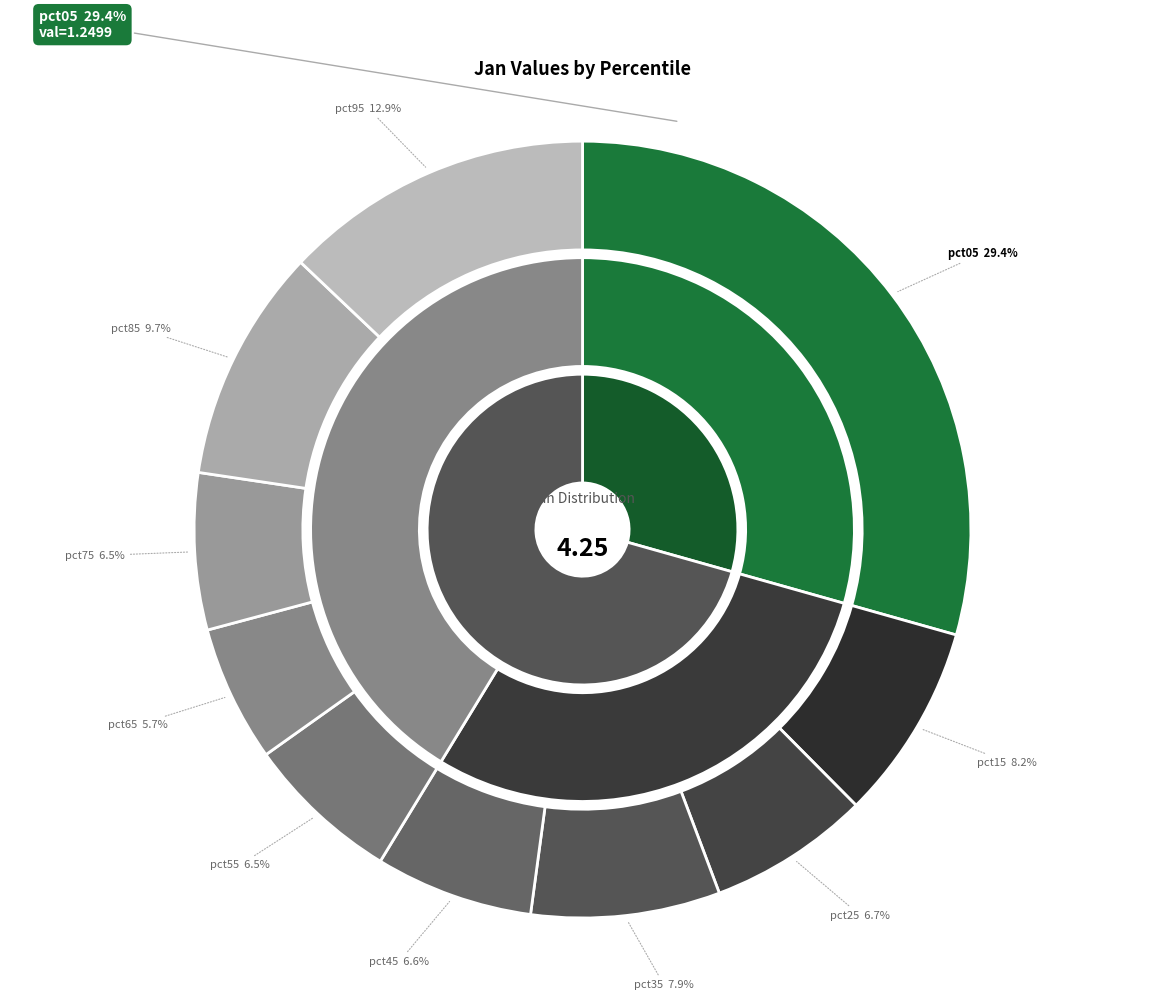

To the nearest percent, what is the difference between the pct95 and pct05 slice percentages?

16%